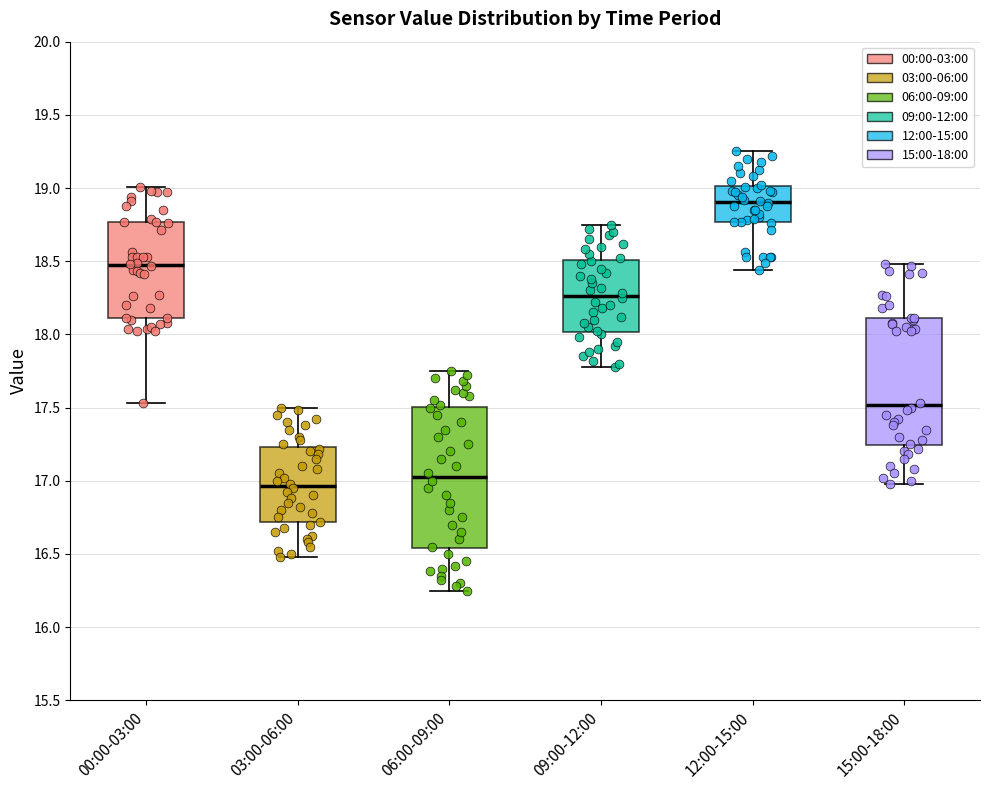

Reading left to right, transcribe this box plot: for each box, give where its median line is, the range the box spans, and where its two whiskers end, as read against the y-axis. The values are not printed on the chart, so give them approximately, as read against the axis.

00:00-03:00: median 18.50, box 18.10 to 18.75, whiskers 17.55 to 19.00
03:00-06:00: median 16.95, box 16.70 to 17.25, whiskers 16.50 to 17.50
06:00-09:00: median 17.05, box 16.55 to 17.50, whiskers 16.25 to 17.75
09:00-12:00: median 18.25, box 18.00 to 18.50, whiskers 17.80 to 18.75
12:00-15:00: median 18.90, box 18.75 to 19.00, whiskers 18.45 to 19.25
15:00-18:00: median 17.50, box 17.25 to 18.10, whiskers 17.00 to 18.50